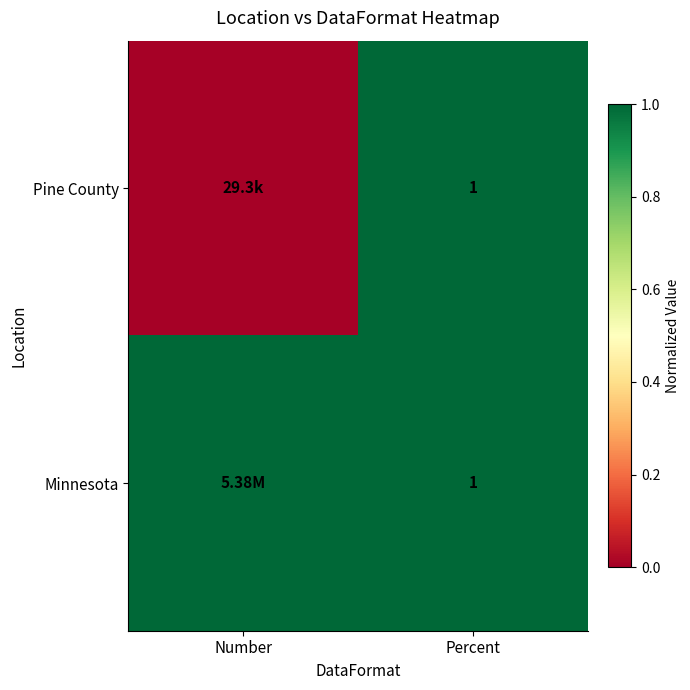

Between Number and Percent, which is larger?

Percent